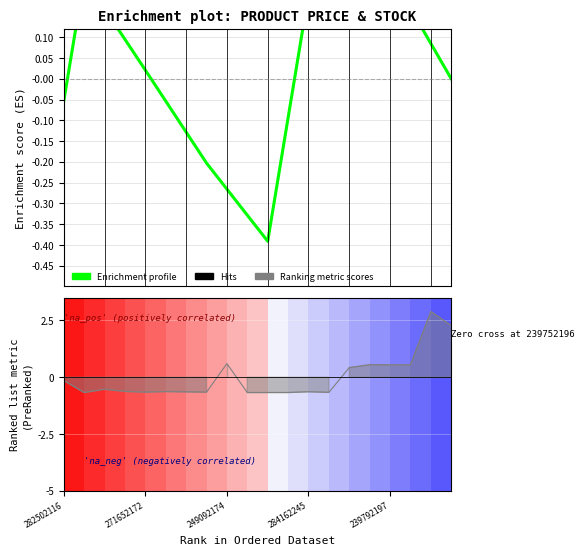

How many interior local valleys (lower than both neighbors) does the data have?

1